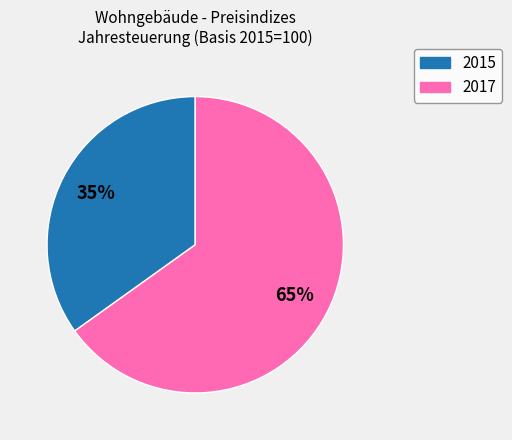

To the nearest percent, what is the combined percentage of 2015 and 2017?

100%